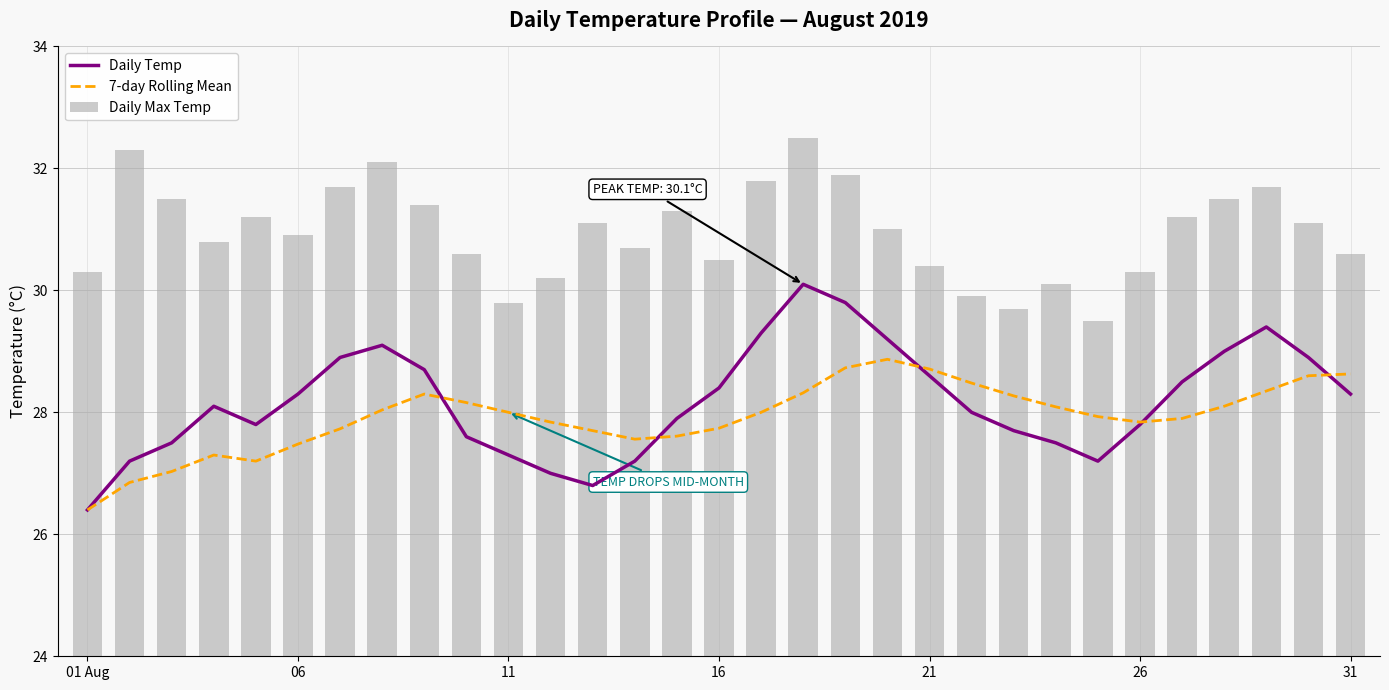

What is the minimum value for Daily Max Temp?

29.5